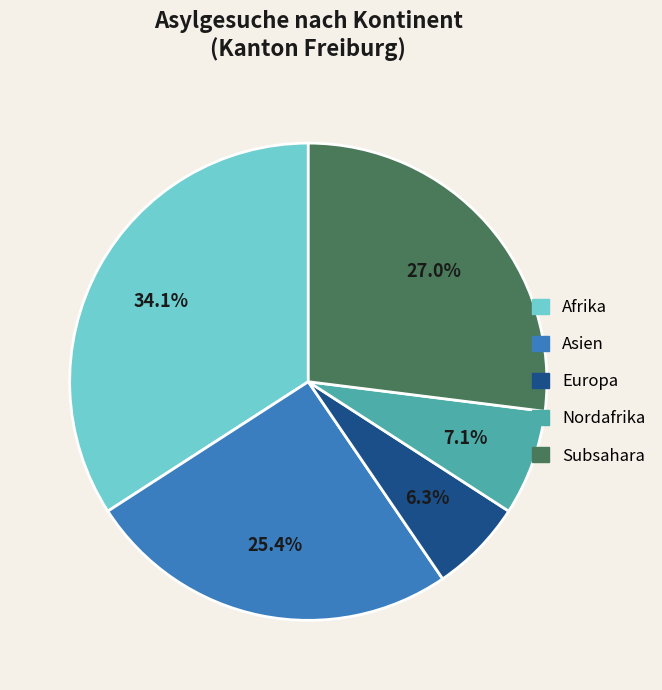

What portion of the pie excludes Europa?

93.7%